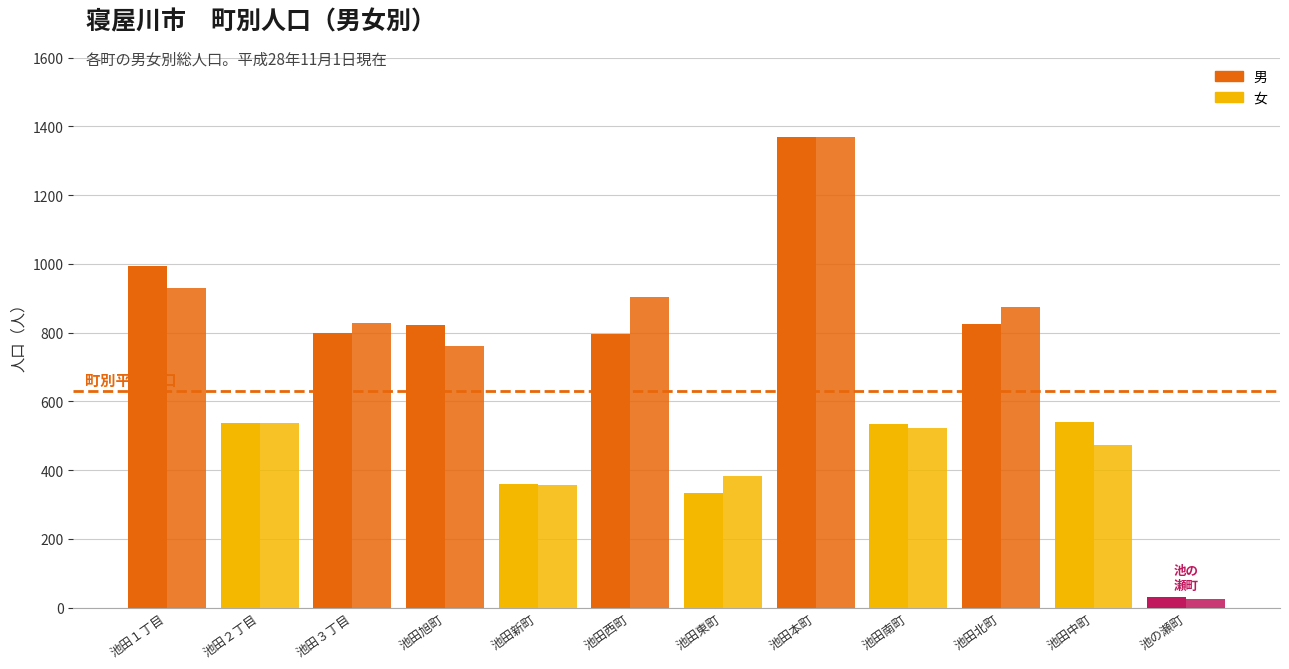

What is the difference between the second highest and minimum values in the 総計(男) series?

963